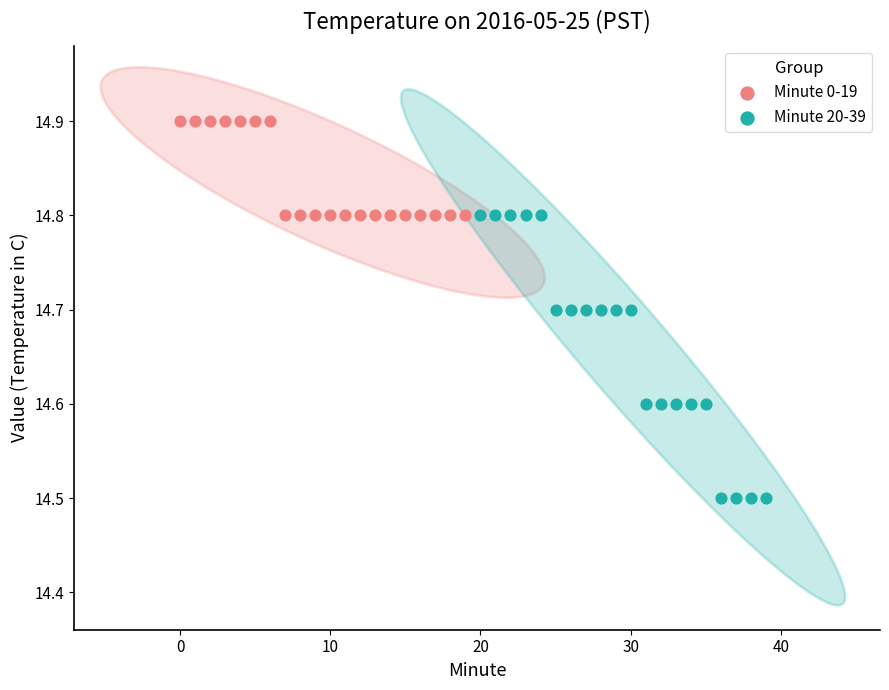

Which series has the largest Y range (max minus min)?

Minute 20-39